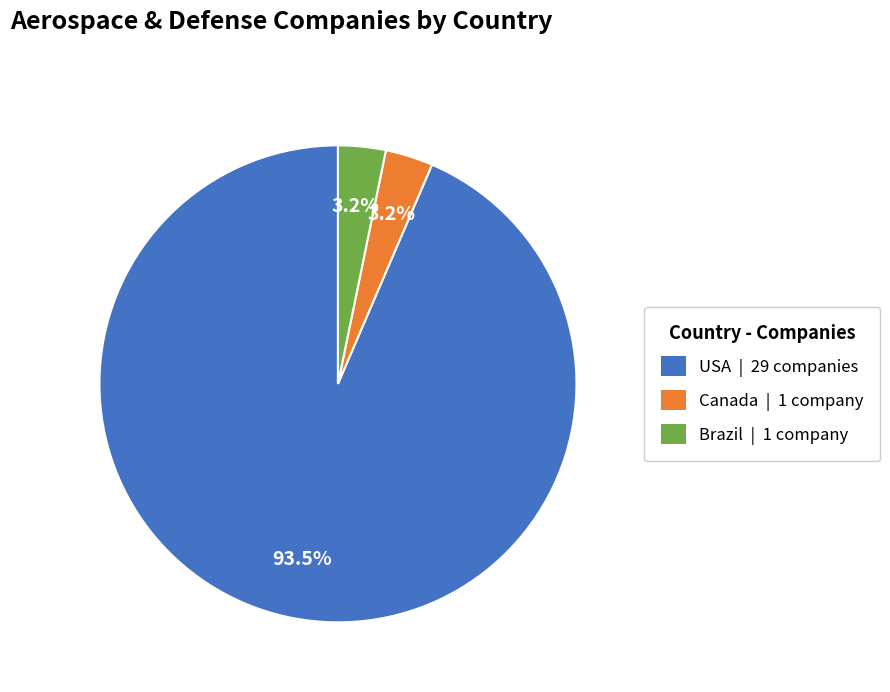

To the nearest percent, what percentage of the pie is Brazil?

3%